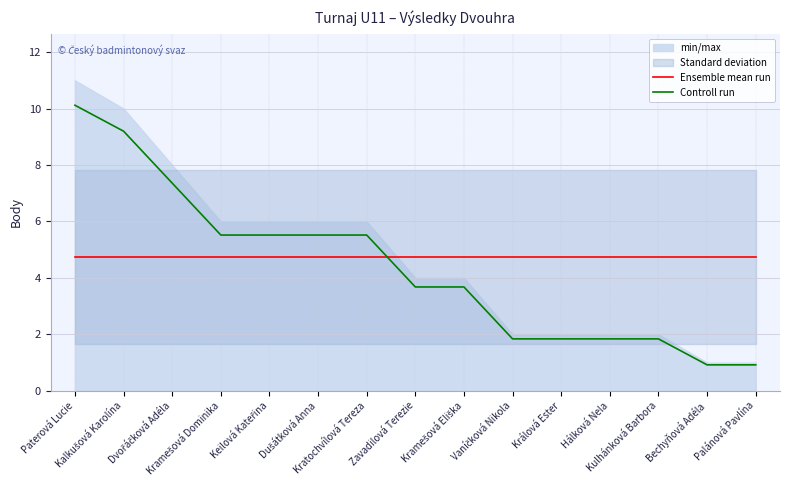

The value of Controll run at Paterová Lucie is 10.1. True or false?

True